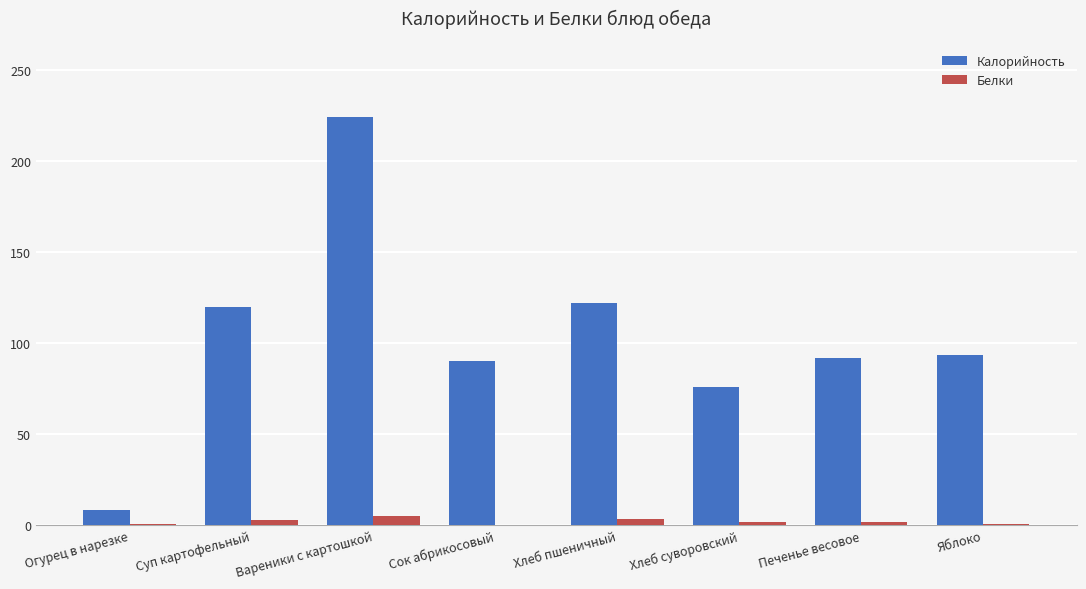

Is the value of Белки at Яблоко greater than the value of Калорийность at Хлеб суворовский?

No